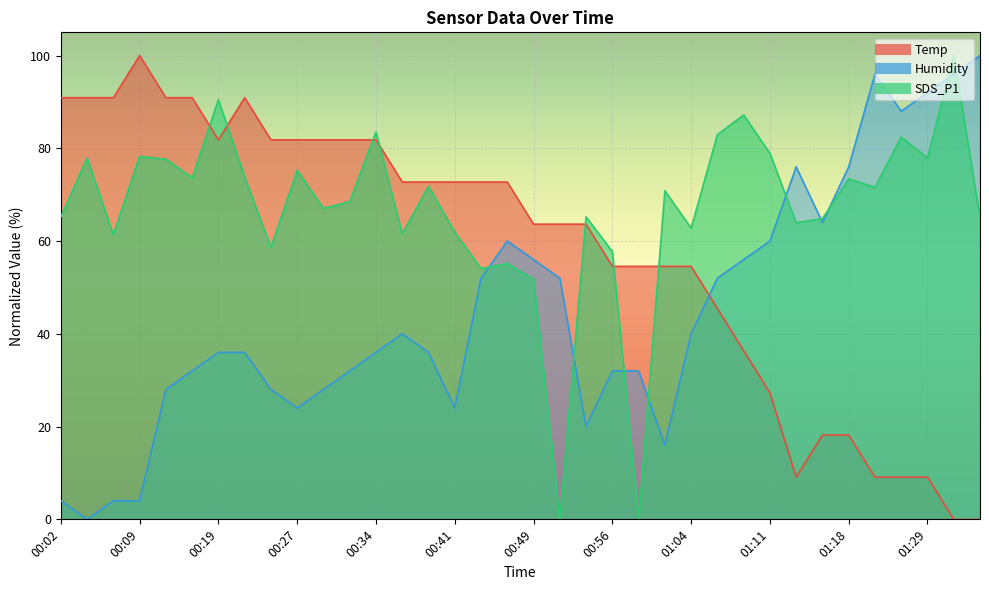

What is the difference between the second highest and minimum values in the SDS_P1 series?

90.5